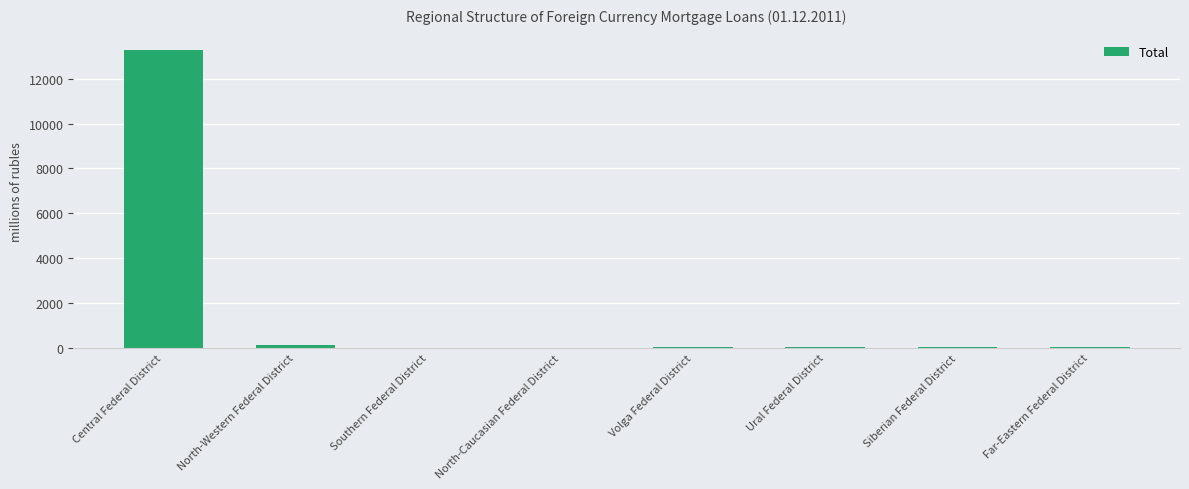

What is the greatest value displayed?

13301